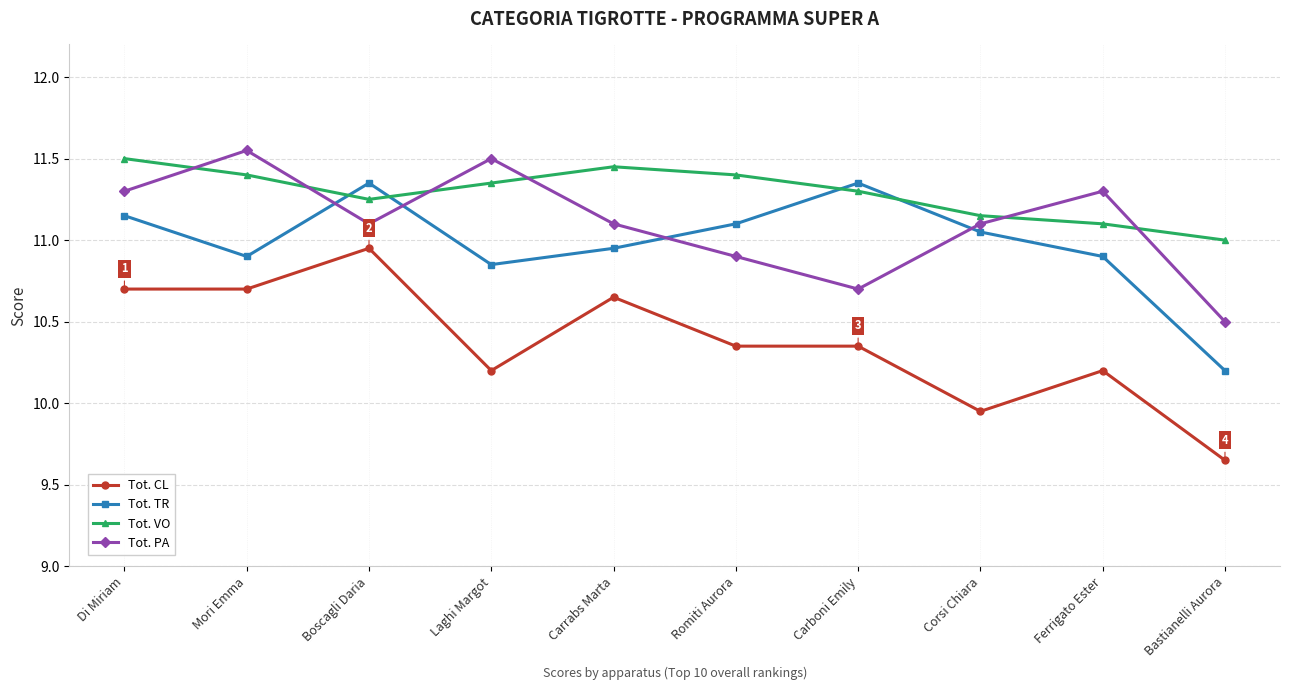

At which label does Tot. TR first exceed 11?

Di Miriam